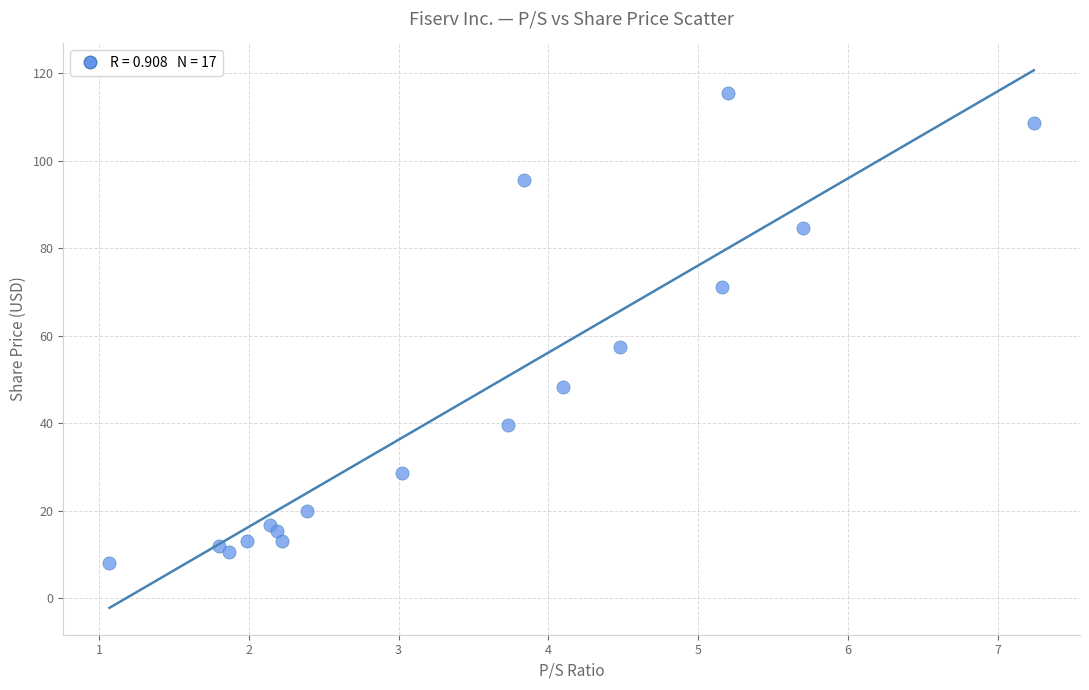

What Y value in the scatter plot is closest to 61?

57.5